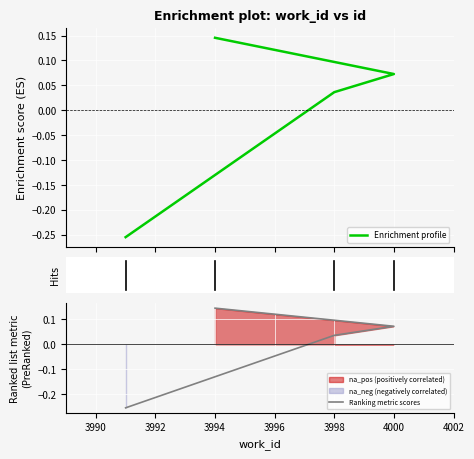

How many lines are shown in the chart?

2